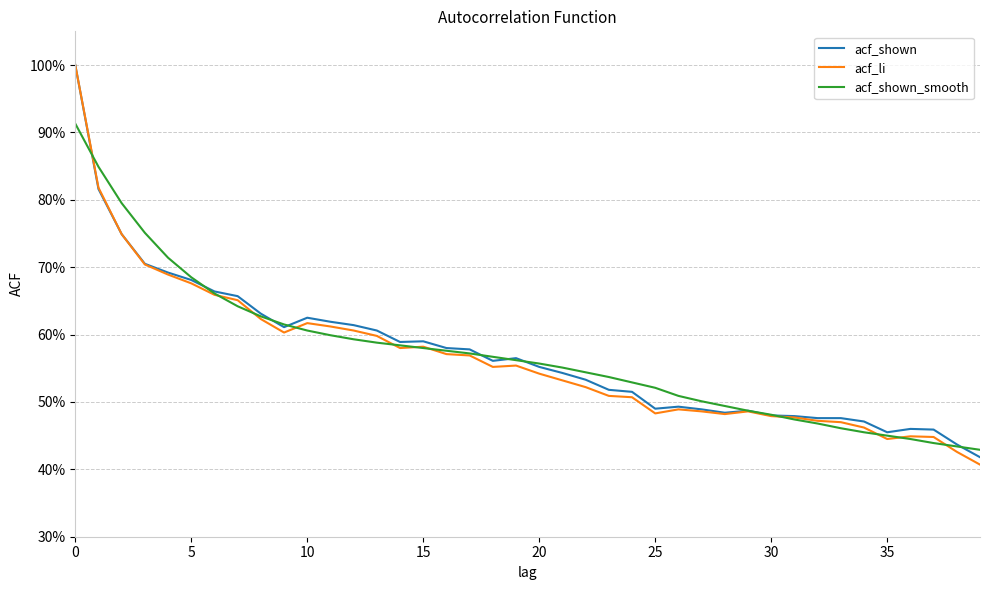

True or false: acf_li and acf_shown intersect in this chart.

False